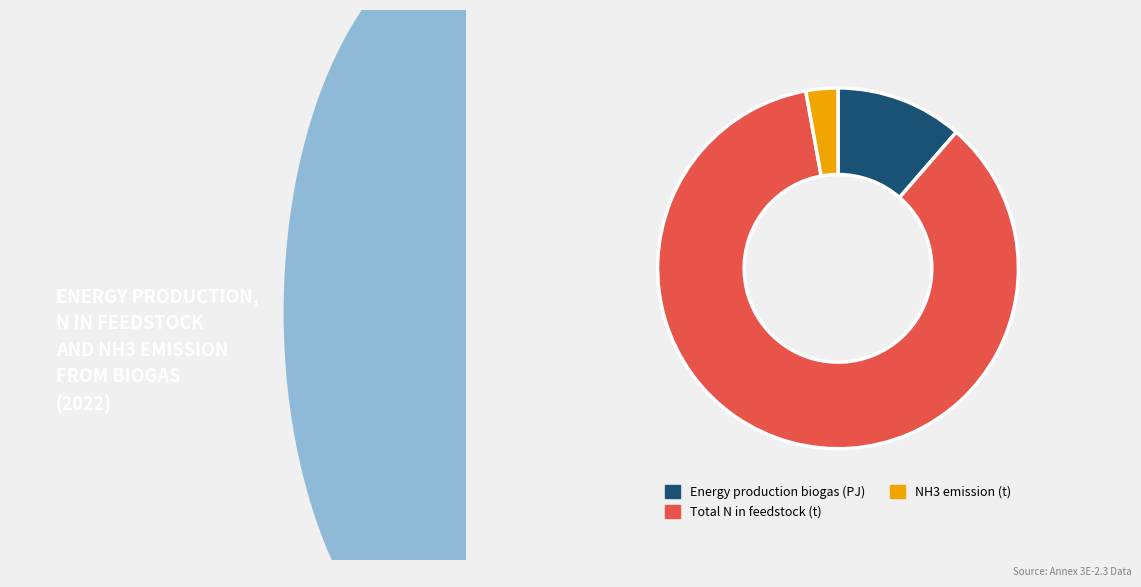

Rank the categories by value from highest to lowest.

Total N in feedstock (t), Energy production biogas (PJ), NH3 emission (t)